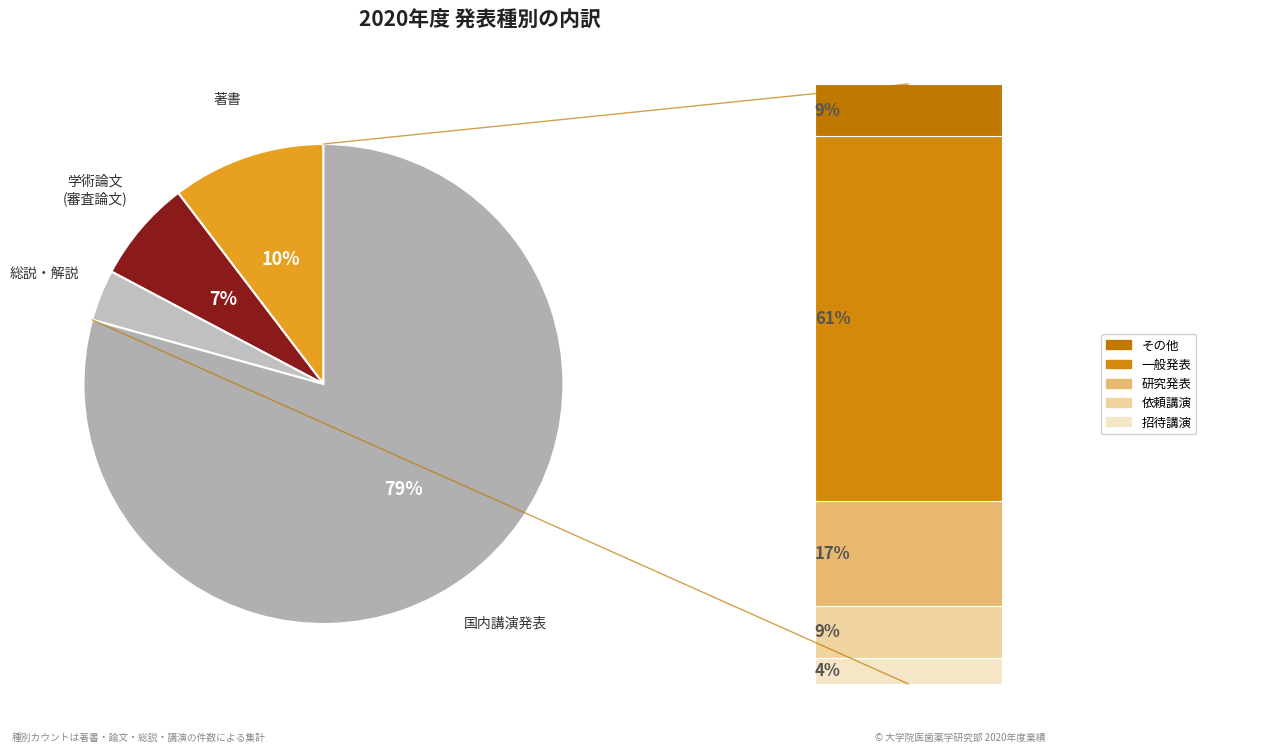

Rank the categories by value from highest to lowest.

国内講演発表, 著書, 学術論文 (審査論文), 総説・解説